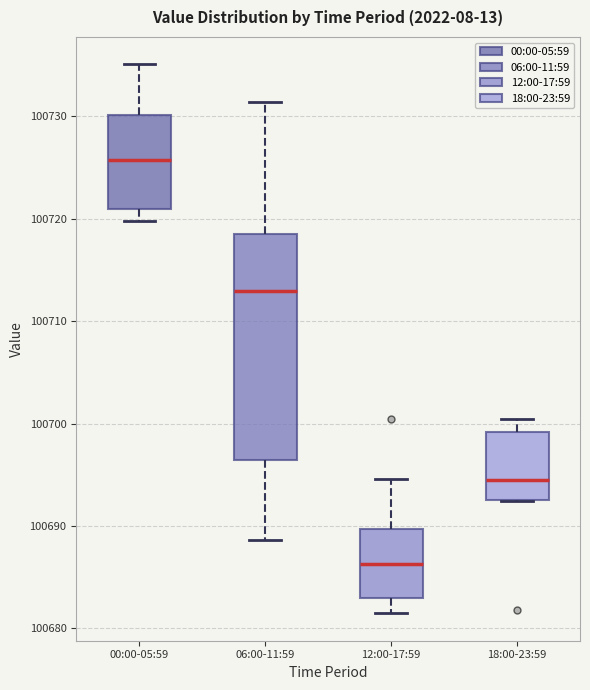

Which box has the highest median line?

00:00-05:59